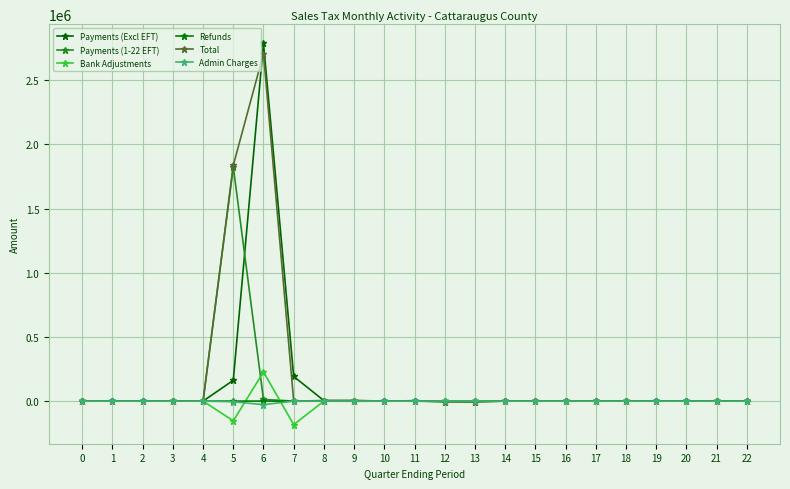

Reading left to right, list all the values displayed in this chart.

Payments (Excl EFT): 0.0	0.0	1.5	0.0	0.0	162105.7	2789024.3	192019.1	3910.9	4026.0	245.8	2604.0	70.7	45.5	76.1	44.7	91.1	132.4	219.0	114.2	62.8	7.8	22.1
Payments (1-22 EFT): 0.0	0.0	0.0	0.0	0.0	1824545.2	12811.2	133.0	0.0	5.1	0.0	0.0	0.0	0.0	0.0	0.0	0.0	0.0	0.0	0.0	0.0	0.0	0.0
Bank Adjustments: 0.0	0.0	0.0	0.0	0.0	-154132.4	227566.8	-183605.3	-7.2	-8.4	-1.5	-0.6	-0.6	-1.0	-0.2	-0.4	-0.1	-0.2	-0.1	0.0	0.0	-0.2	-0.1
Refunds: 0.0	0.0	0.0	0.0	0.0	-134.6	265.0	-1059.6	-190.6	-1294.1	-52.9	-83.7	-5076.6	-5540.6	-59.2	-444.8	0.0	-0.0	0.0	-34.3	0.0	-1.8	0.0
Total: 0.0	0.1	0.0	0.0	0.0	1837777.6	2707895.0	-338.9	4371.8	3871.0	747.8	2809.6	-4792.1	-5476.1	-11.1	-466.0	106.4	51.0	66.0	112.0	61.5	-8.1	8.6
Admin Charges: 0.0	0.0	0.0	0.0	0.0	-4999.7	-27904.3	-9.1	-17.1	10.4	0.9	-8.5	13.6	18.8	-1.0	-0.0	-1.1	-0.8	-1.2	-1.0	-0.5	-0.4	-12.7